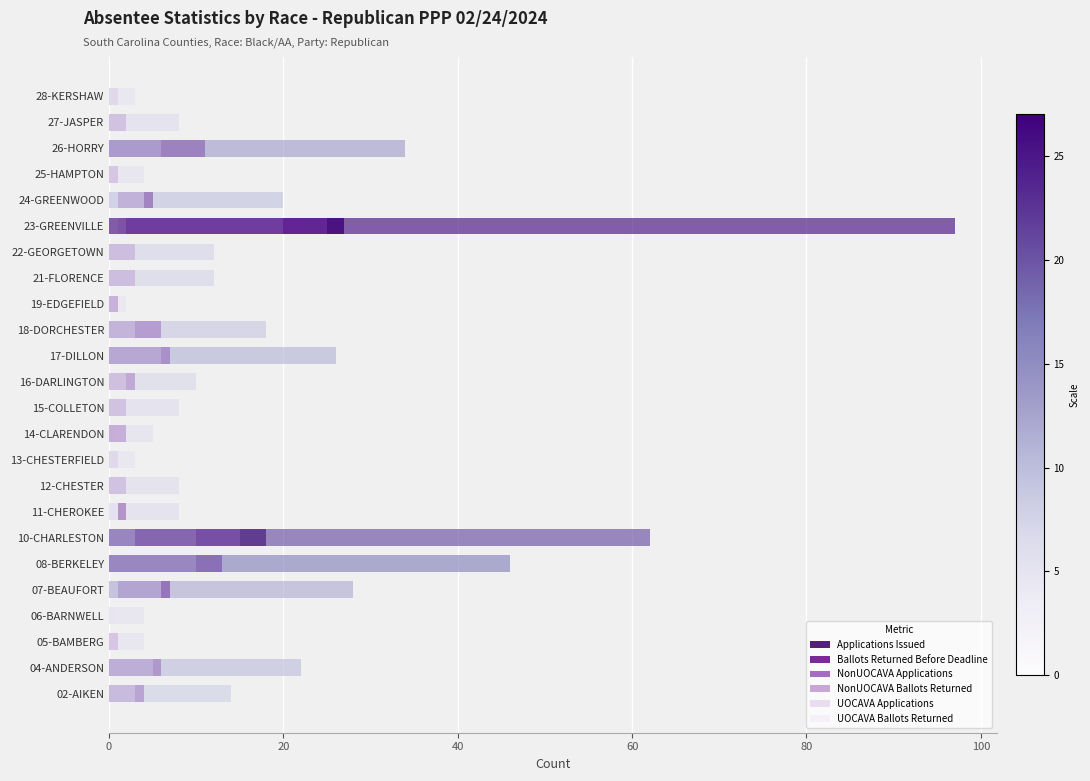

What is the value of the Ballots Returned Before Deadline bar at the 4th from the left?

1